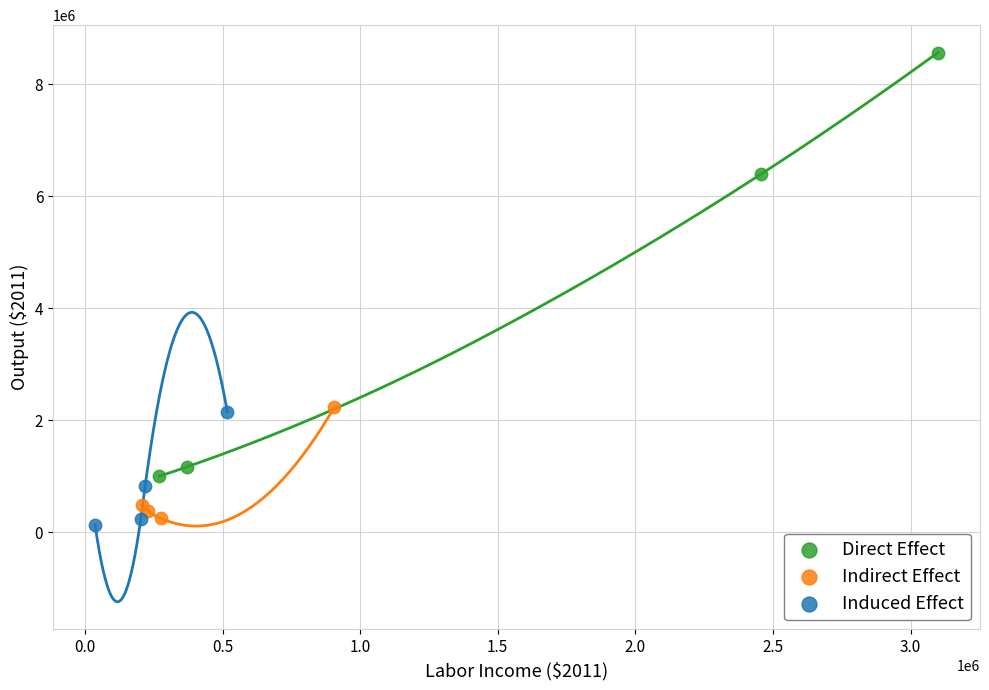

Which series has the widest spread of Y values?

Direct Effect